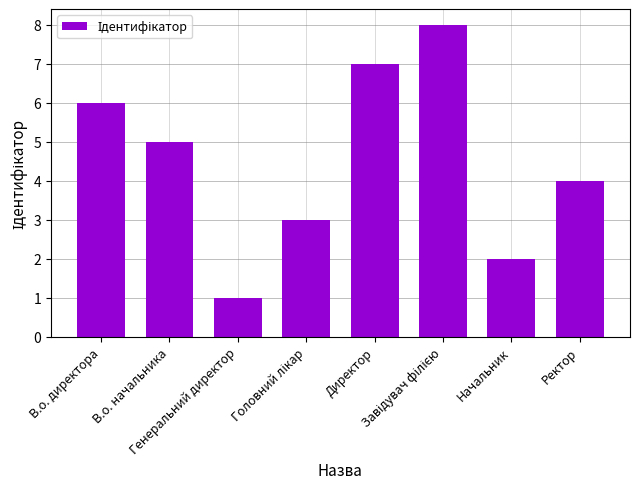

Is it true that the value at Ректор is 7?

False